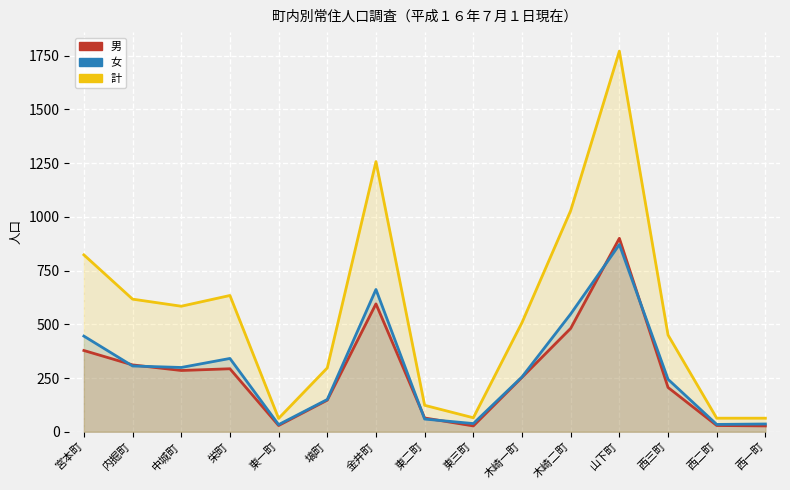

Which series changed the most between 宮本町 and 金井町?

計